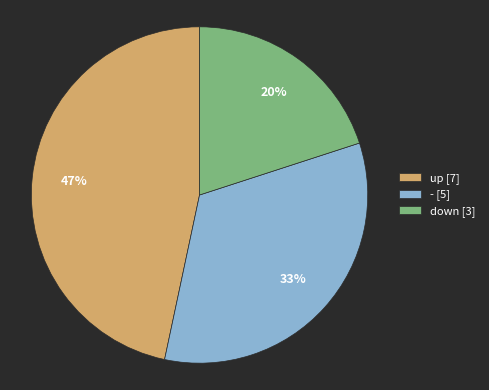

Is it true that - is 33% of the pie?

True